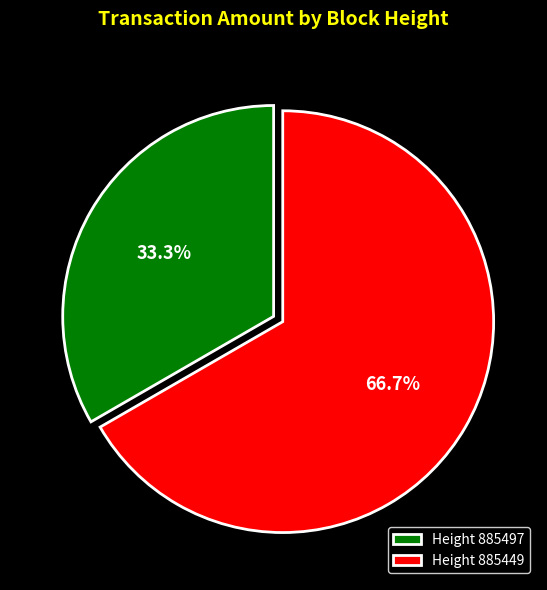

Is there a majority slice in this chart?

Yes